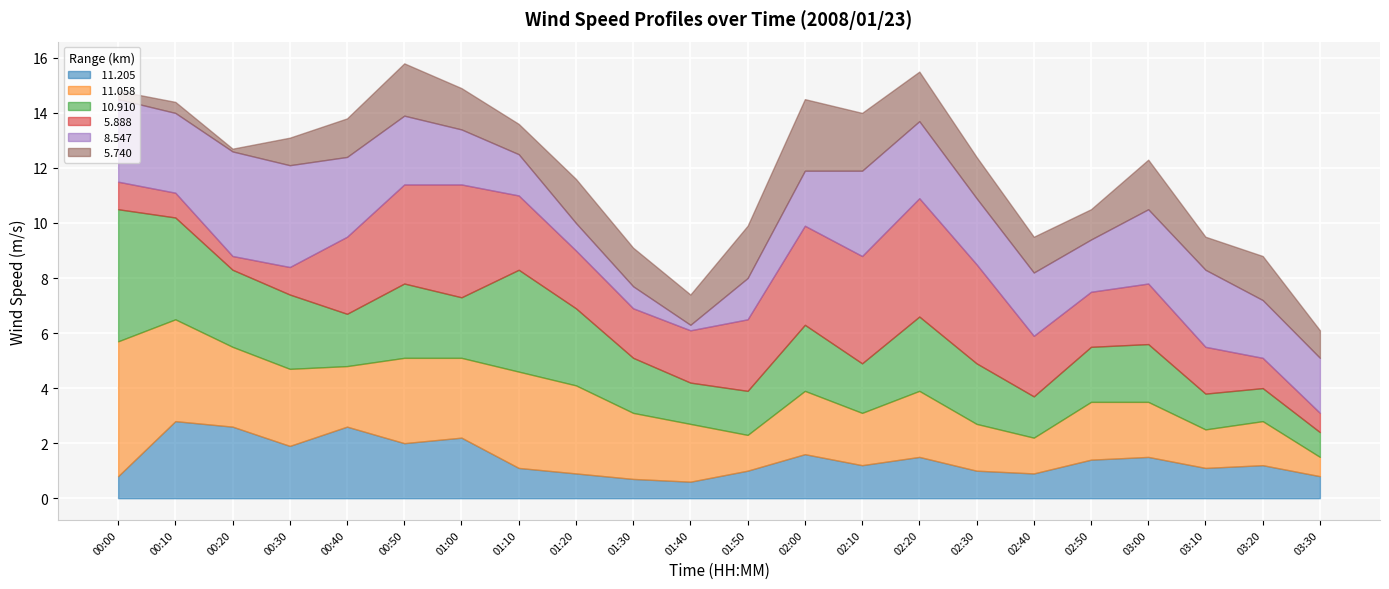

Which series changed the most between 02:00 and 02:20?

  5.740